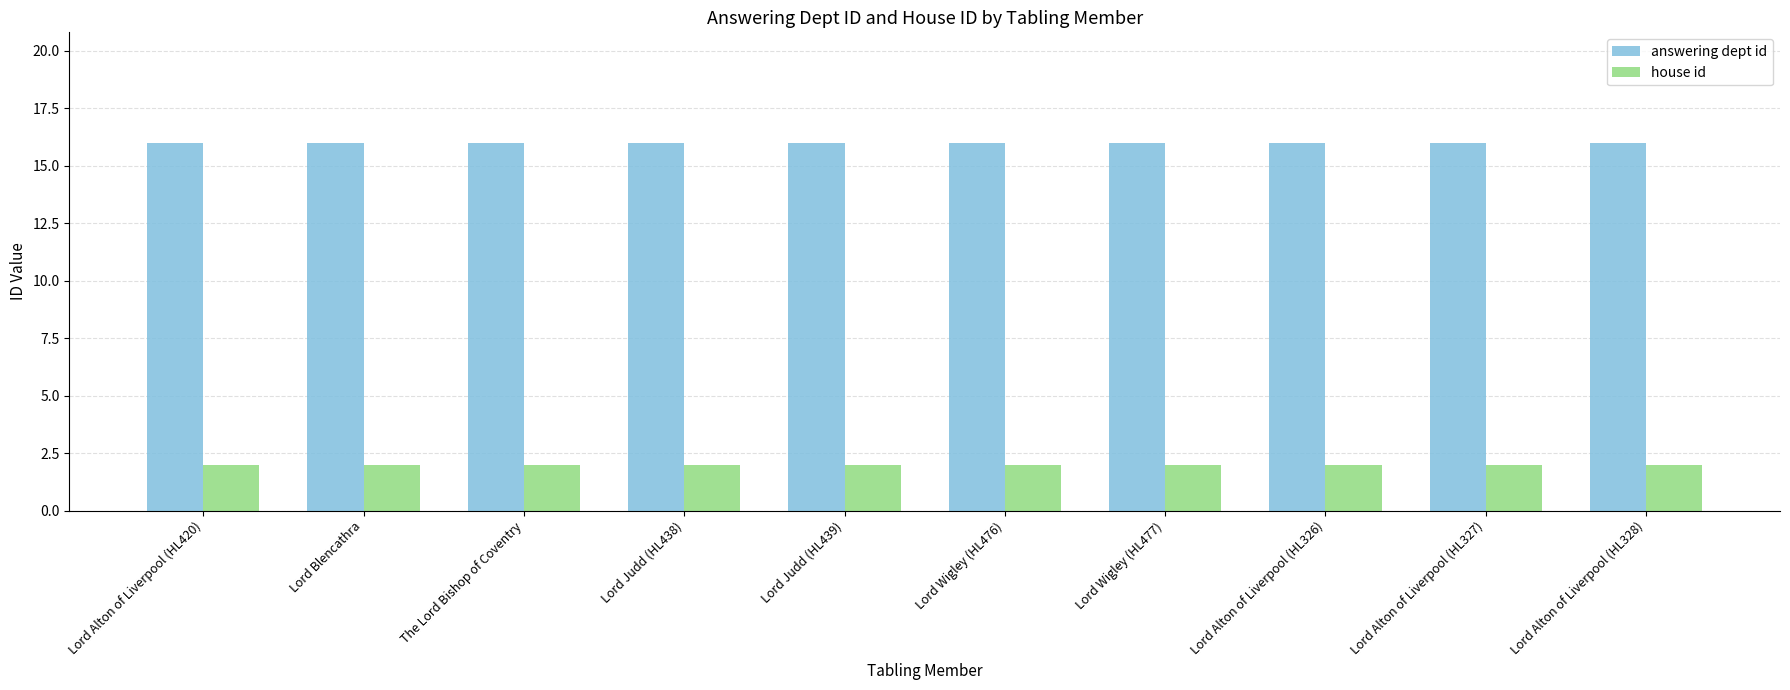

Are the bars horizontal?

No